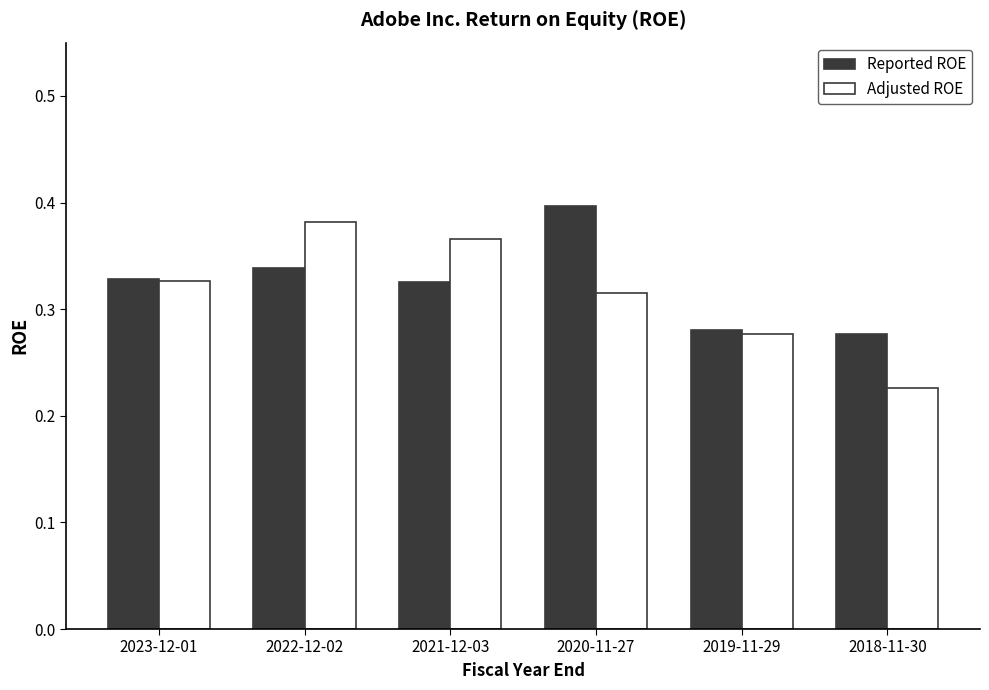

What is the difference between the Reported ROE values at 2018-11-30 and 2023-12-01?

0.1